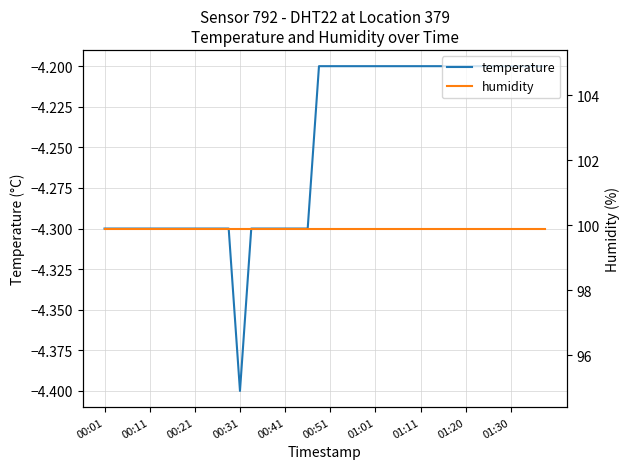

List the series in order of their overall mean, highest first.

humidity, temperature